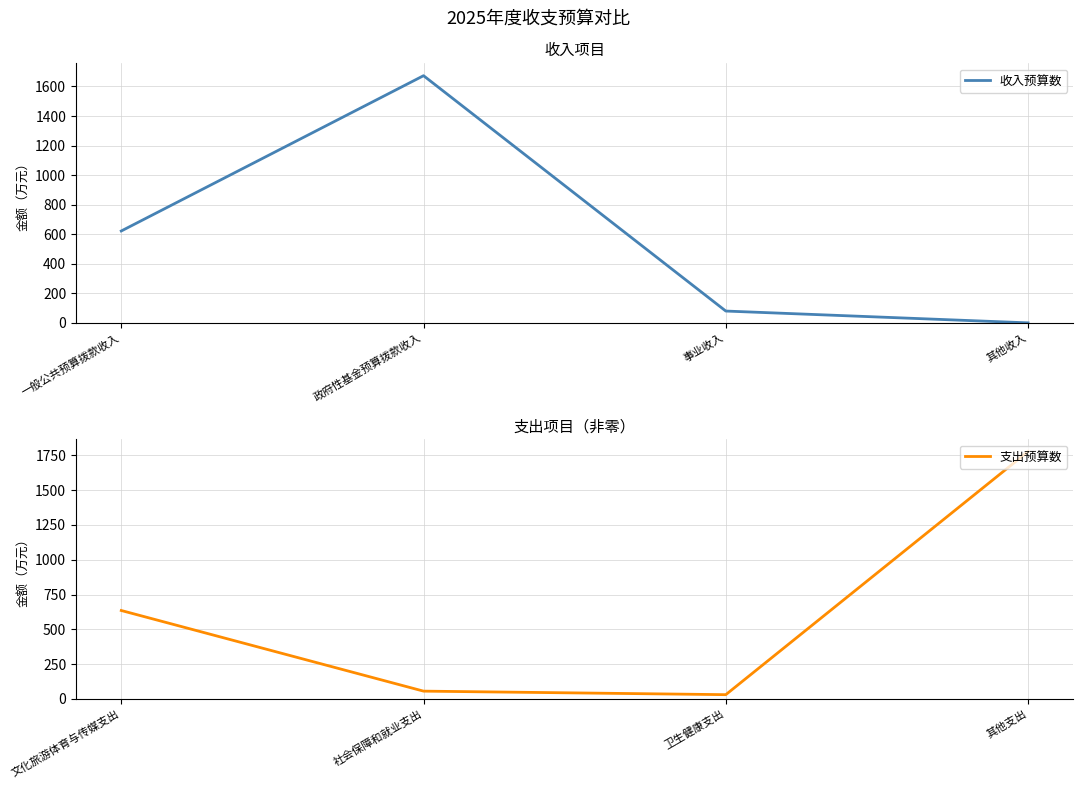

At which category does 收入预算数 reach its first local peak?

政府性基金预算拨款收入